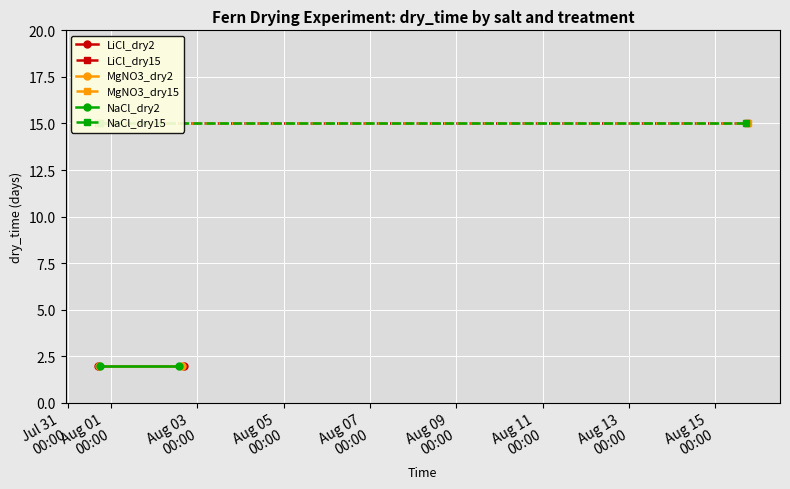

Reading right to left, list all the values displayed in this chart.

LiCl_dry2: 2	2
LiCl_dry15: 15	15
MgNO3_dry2: 2	2
MgNO3_dry15: 15	15
NaCl_dry2: 2	2
NaCl_dry15: 15	15